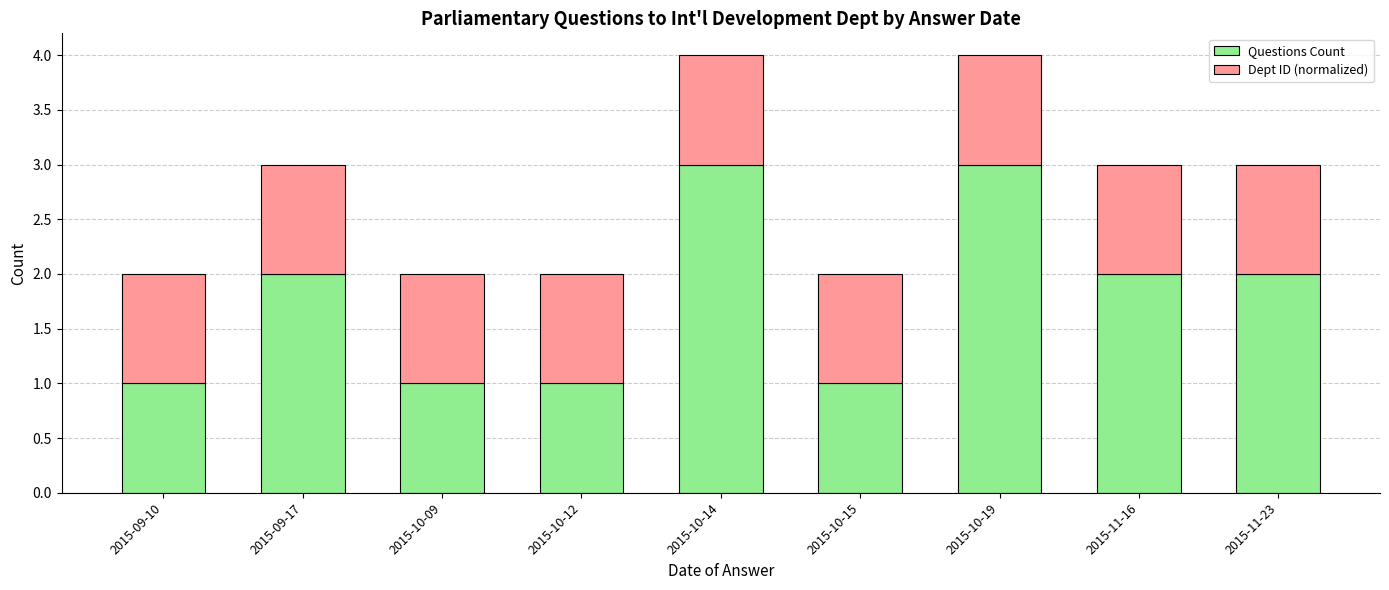

What is the highest value of the Questions Count series?

3